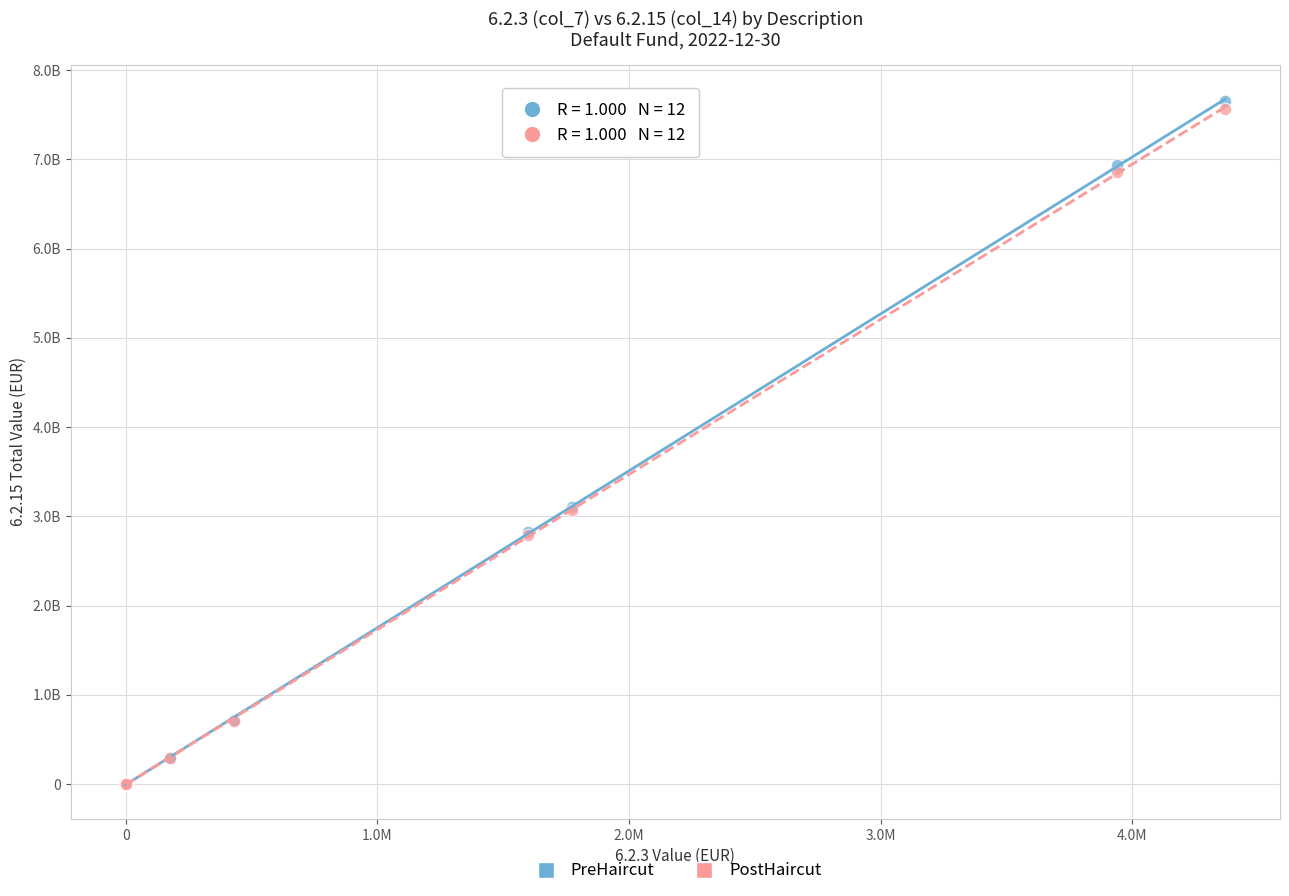

Which series contains the highest Y value?

PreHaircut